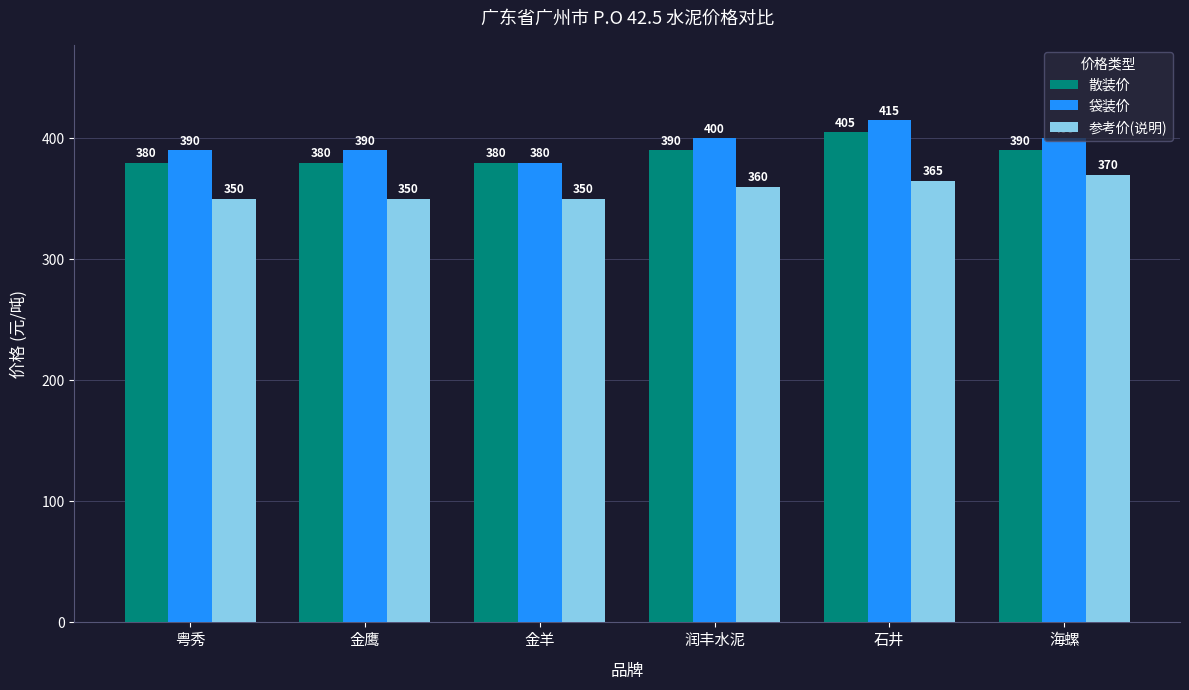

How many categories are shown in the chart?

6